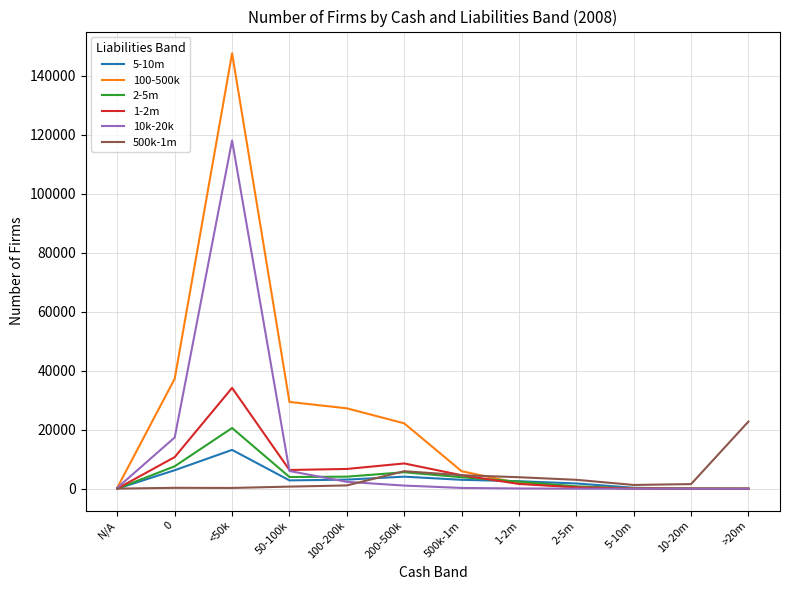

What is the spread (max minus min) of values at 100-200k?

26119